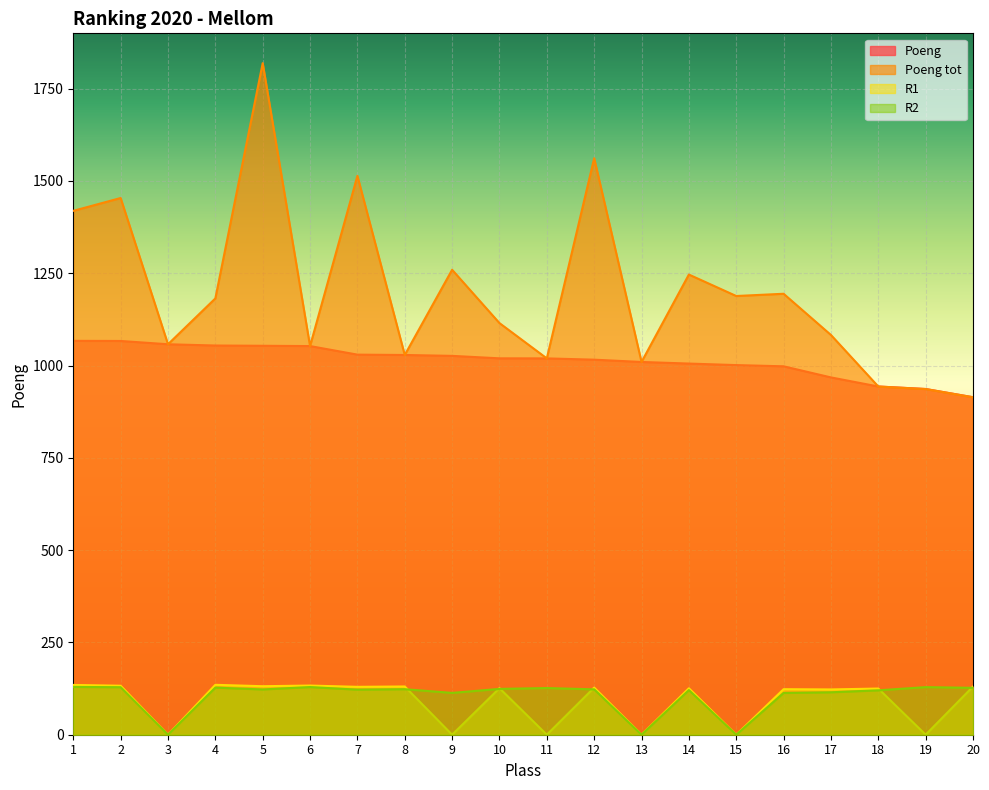

Which series has the widest spread of values?

Poeng tot